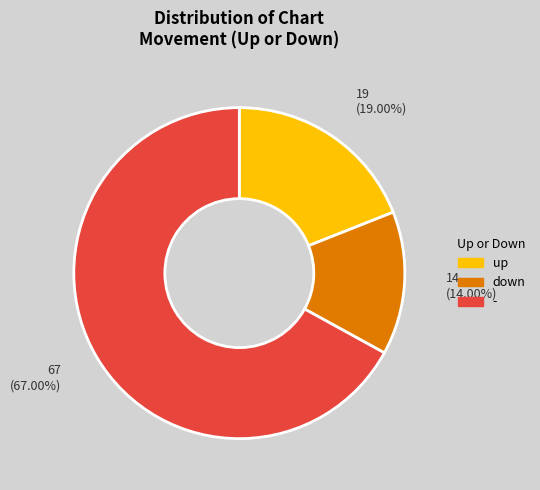

Count the number of slices in the pie.

3